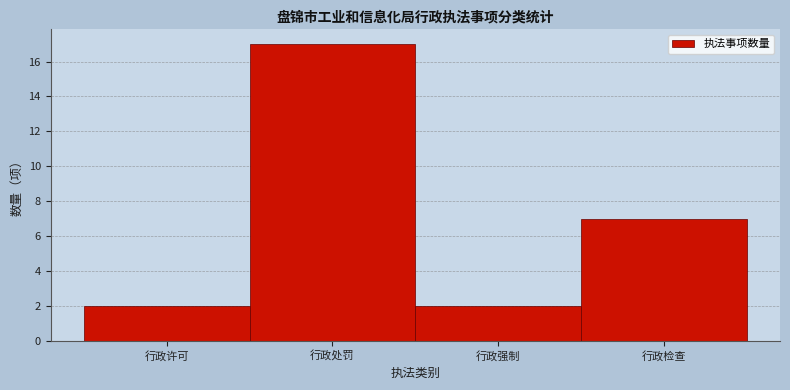

Reading left to right, list all the values displayed in this chart.

2	17	2	7